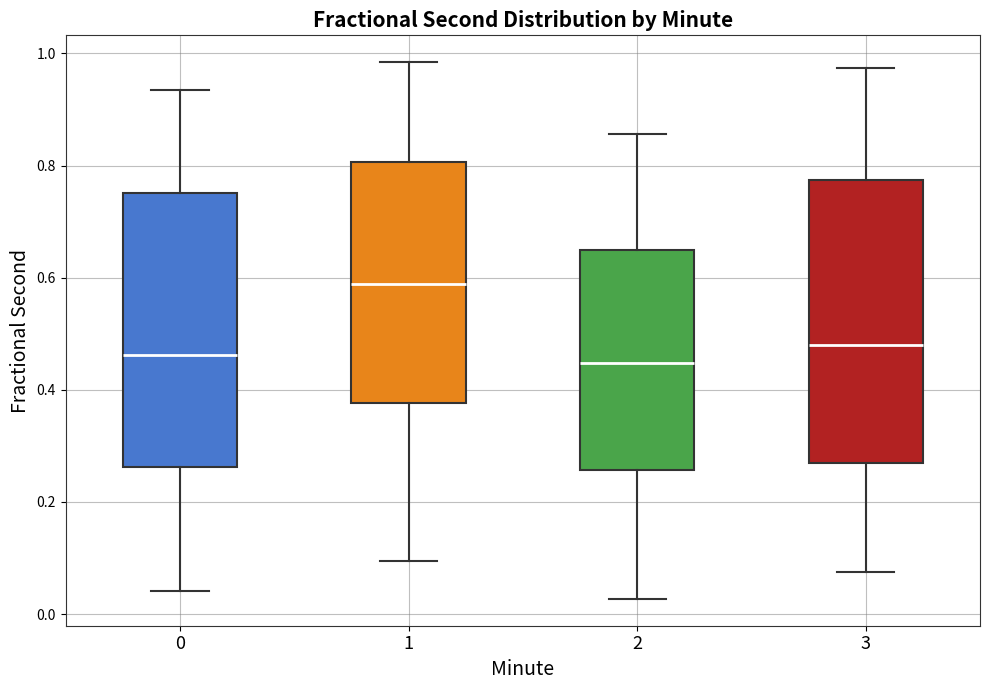

Where does the upper whisker of the box at x = 0 end on the y-axis? The values are not printed on the chart, so give them approximately, as read against the axis.

0.94